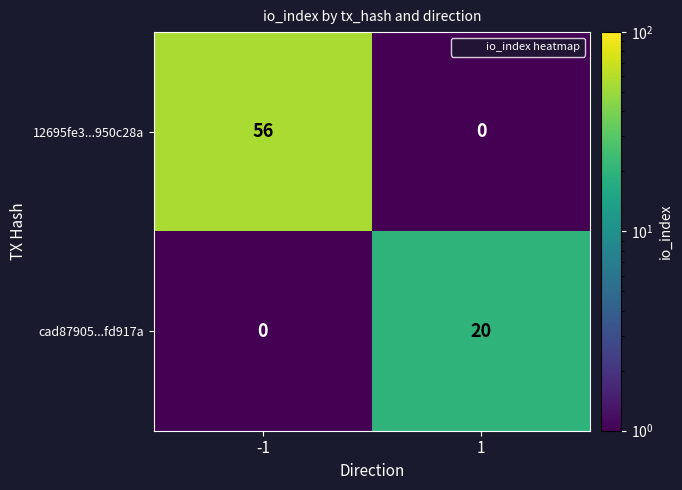

Reading left to right, what are all the values shown in this chart?

12695fe3...950c28a: -1=56	1=0
cad87905...fd917a: -1=0	1=20